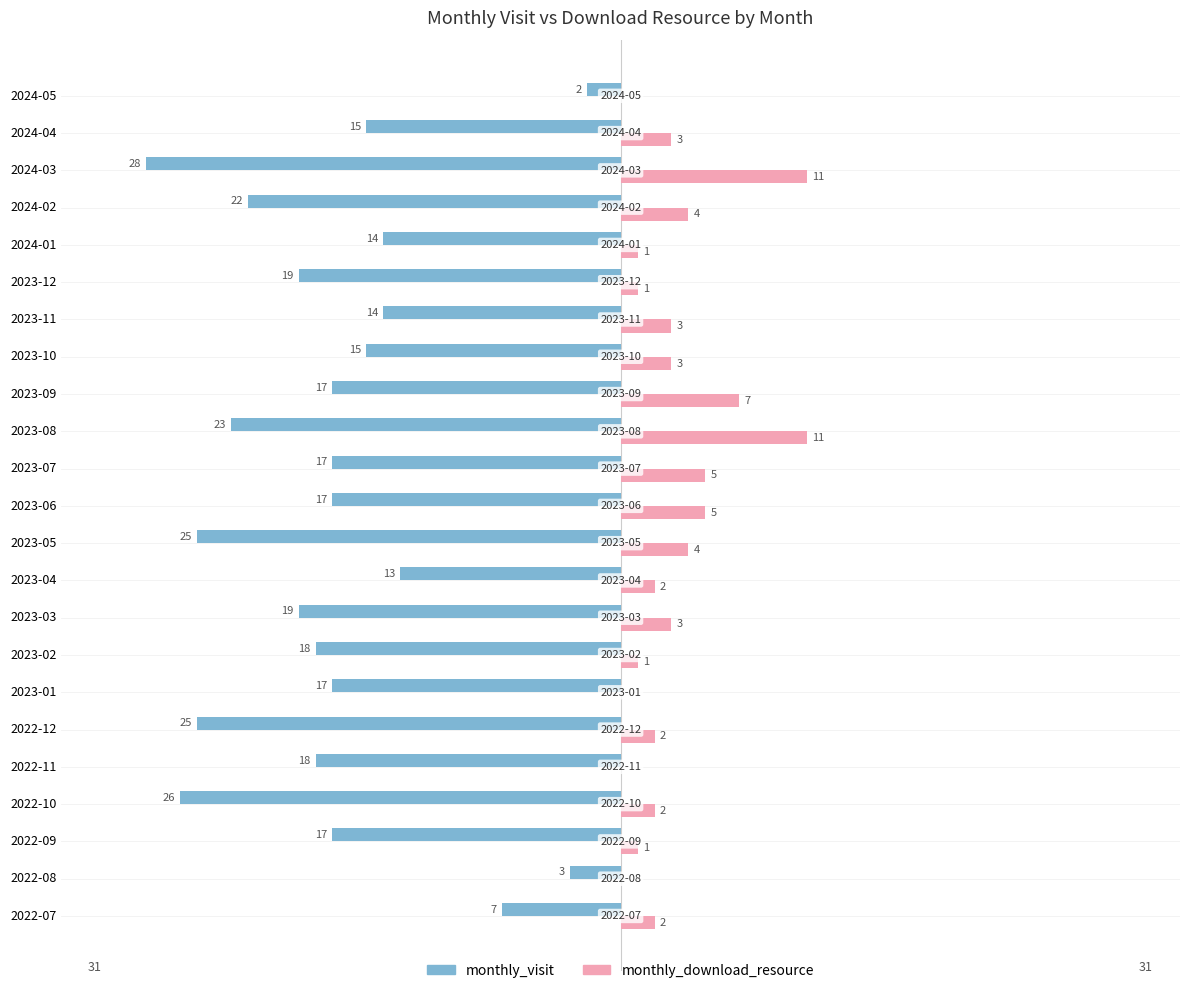

At which category is the sum across all series the highest?

2024-05